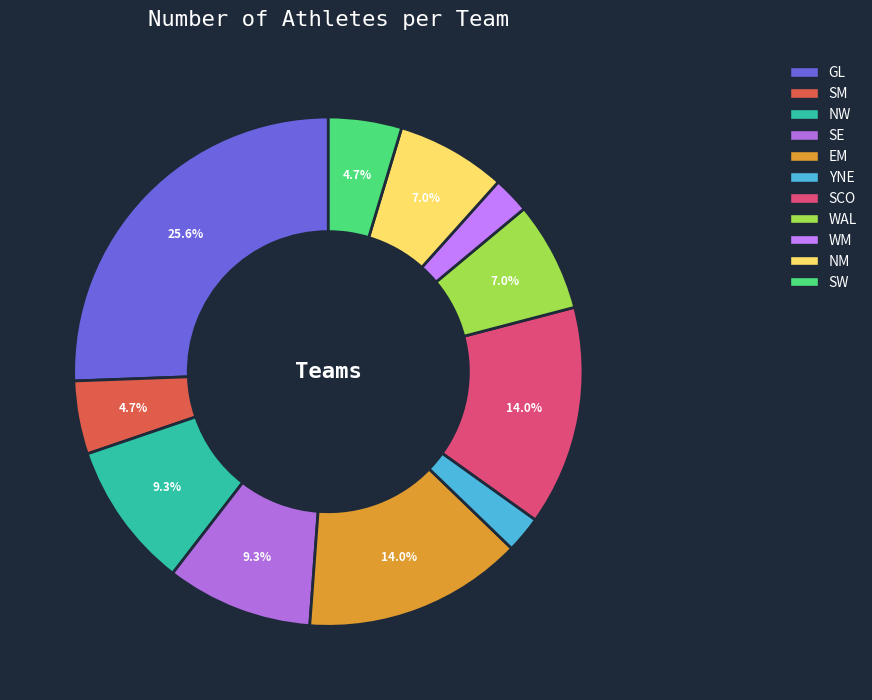

What percentage is the SE slice, to the nearest percent?

9%